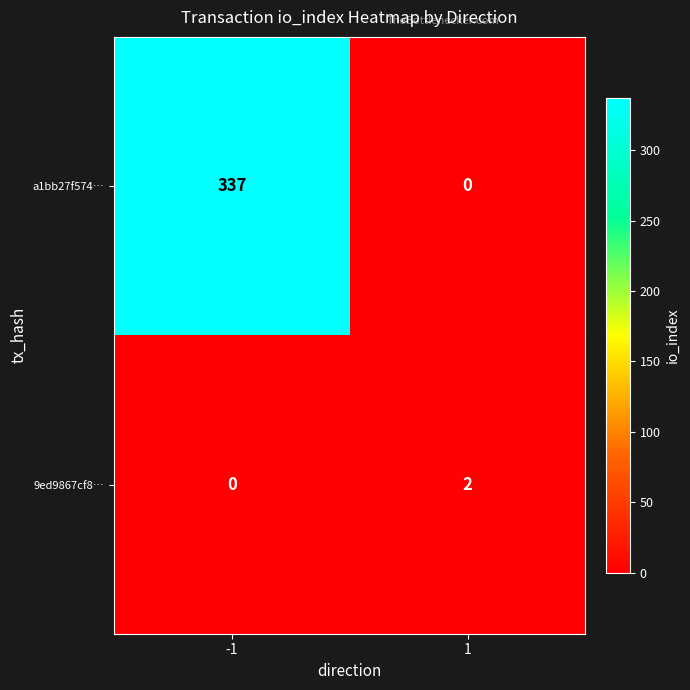

Rank the series by their average value, from lowest to highest.

9ed9867cf8…, a1bb27f574…